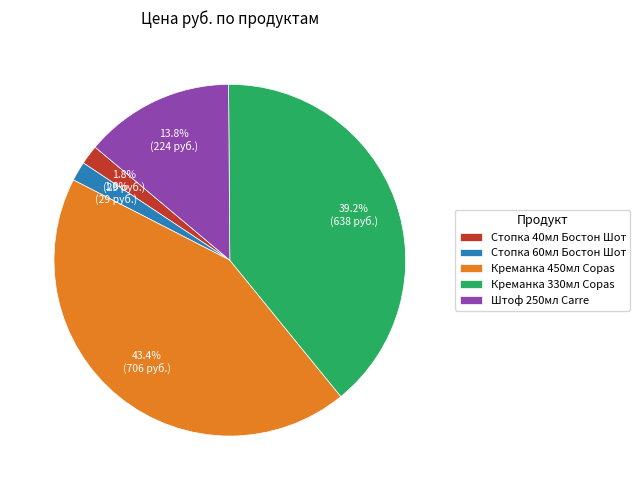

Which has a higher value, Стопка 60мл Бостон Шот or Креманка 330мл Copas?

Креманка 330мл Copas